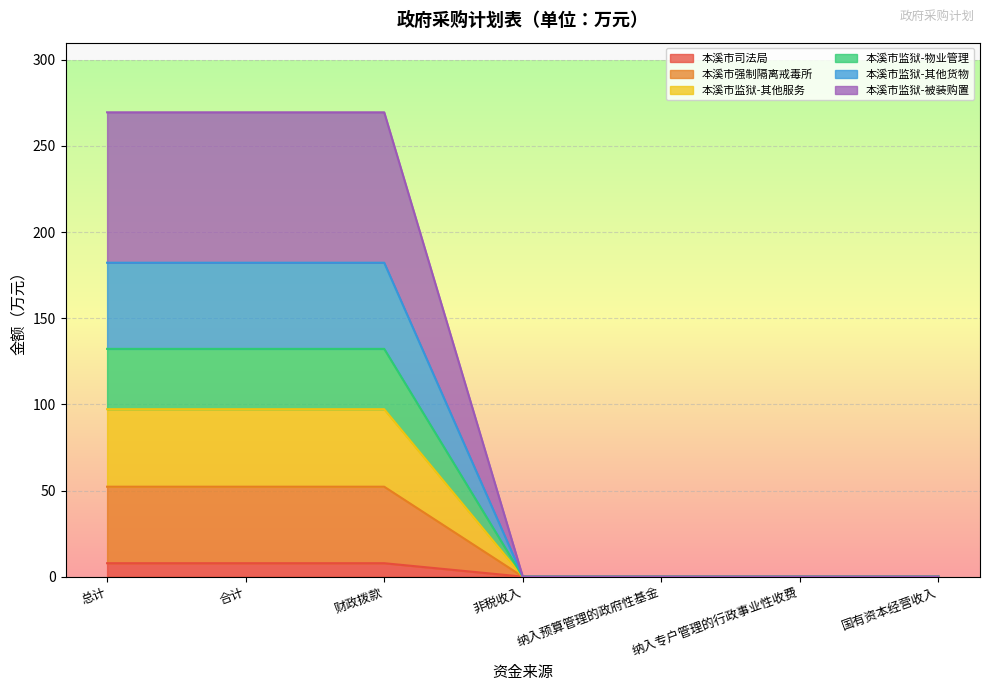

Between 财政拨款 and 纳入预算管理的政府性基金, which is larger?

财政拨款